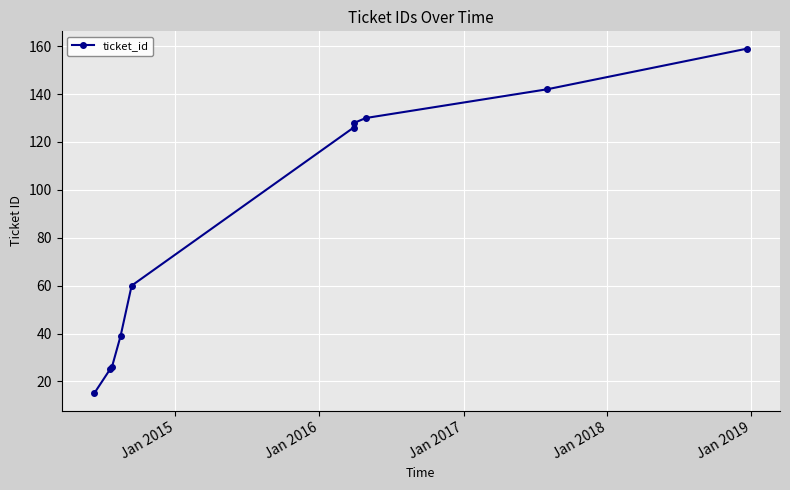

What is the difference between the maximum and second lowest values?

134